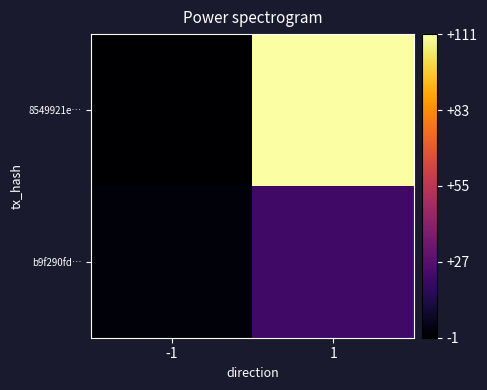

How many series are shown in this chart?

2